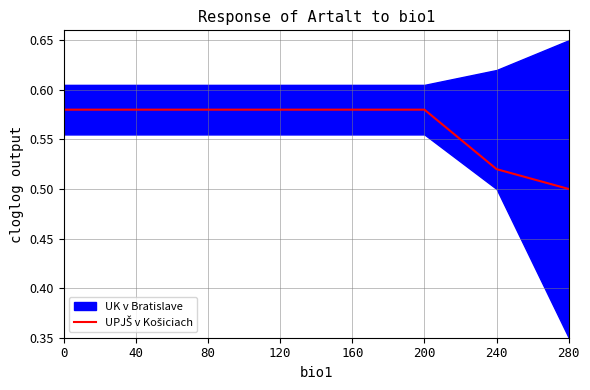

Count the values in the range 0 to 1.

8